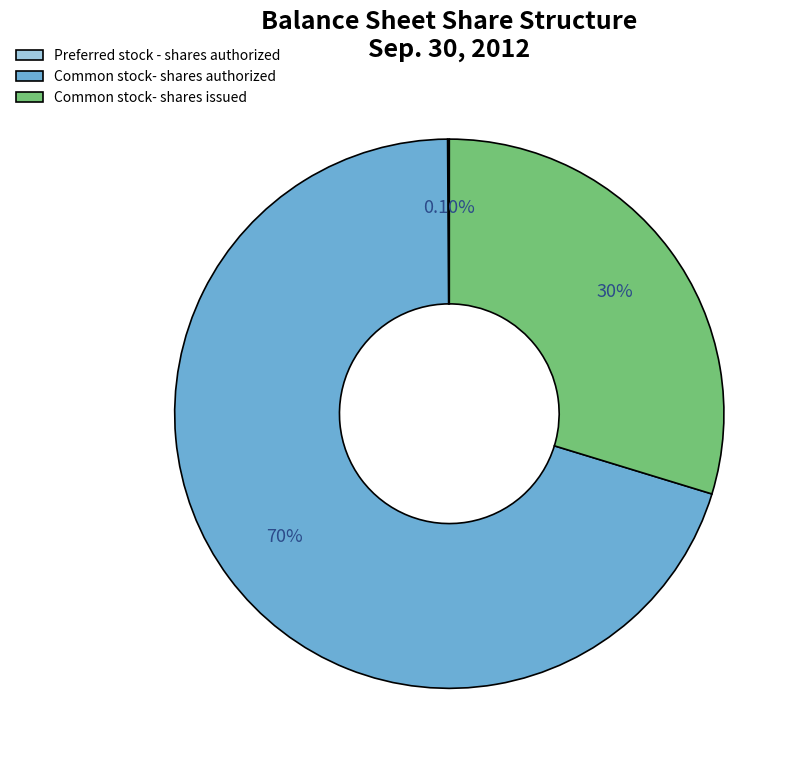

What is the largest slice in the pie chart?

Common stock- shares authorized